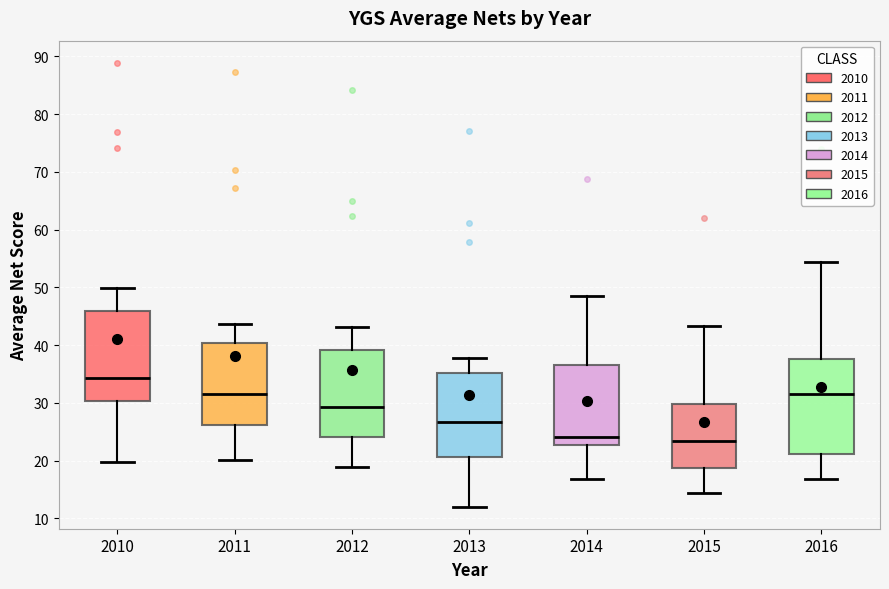

Reading left to right, read every box against the y-axis: the position of its median line, the range the box covers, and the ends of its whiskers. The values are not printed on the chart, so give them approximately, as read against the axis.

2010: median 34, box 30 to 46, whiskers 20 to 50
2011: median 32, box 26 to 40, whiskers 20 to 44
2012: median 29, box 24 to 39, whiskers 19 to 43
2013: median 27, box 21 to 35, whiskers 12 to 38
2014: median 24, box 23 to 37, whiskers 17 to 49
2015: median 23, box 19 to 30, whiskers 14 to 43
2016: median 32, box 21 to 38, whiskers 17 to 54